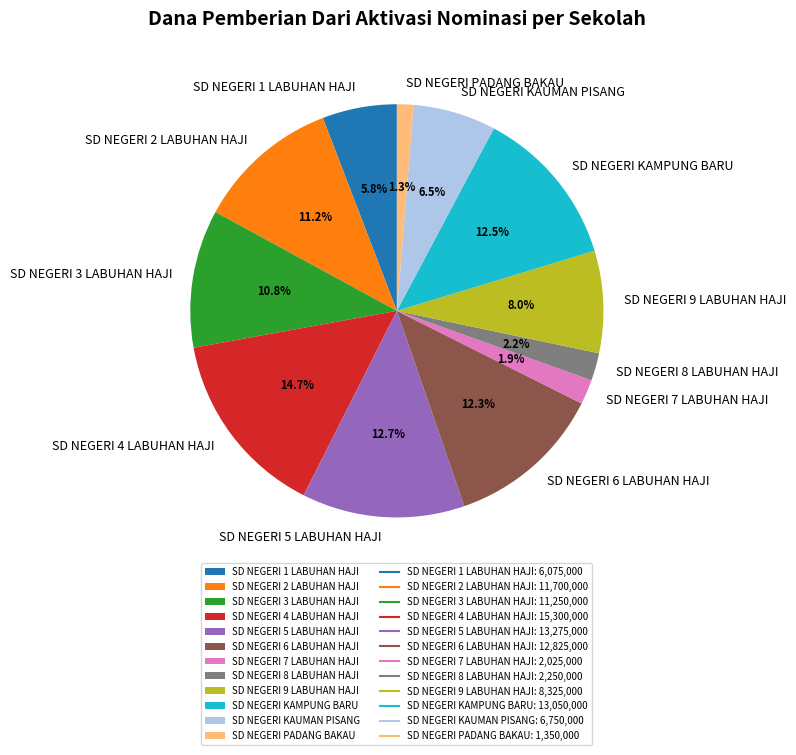

Does SD NEGERI 8 LABUHAN HAJI account for over 50% of the chart?

No